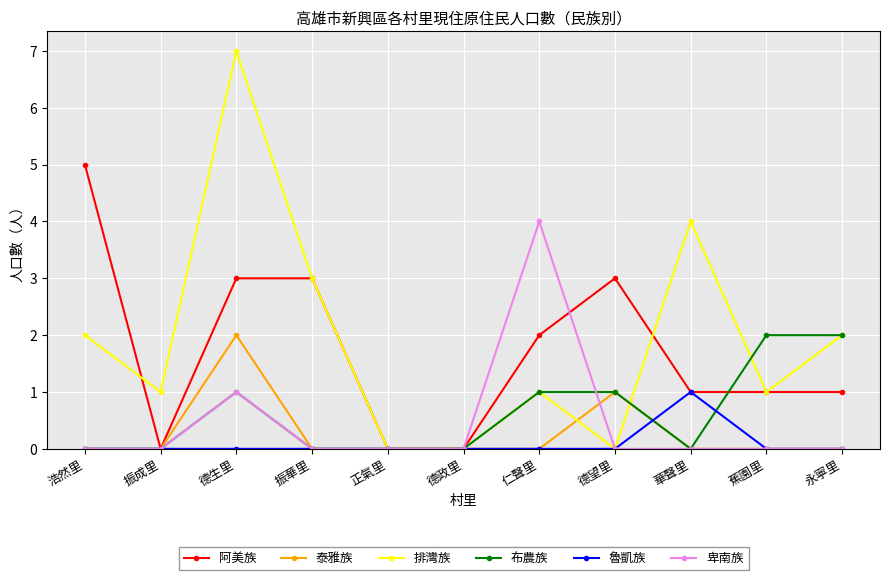

Where is 排灣族 nearest to the value 3?

振華里